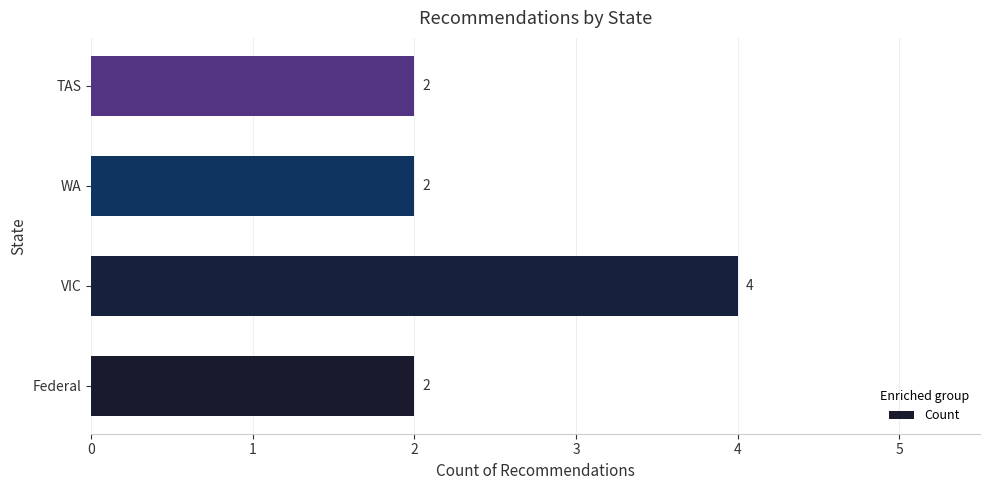

What is the difference between the maximum and minimum values?

2